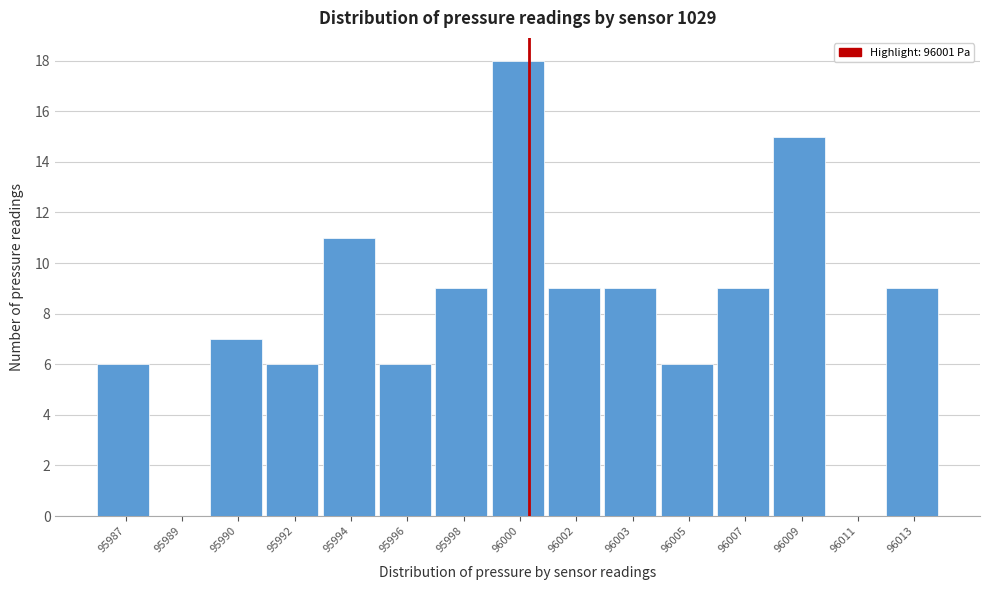

Reading left to right, transcribe all the data shown in this chart.

95987=6	95989=0	95990=7	95992=6	95994=11	95996=6	95998=9	96000=18	96002=9	96003=9	96005=6	96007=9	96009=15	96011=0	96013=9